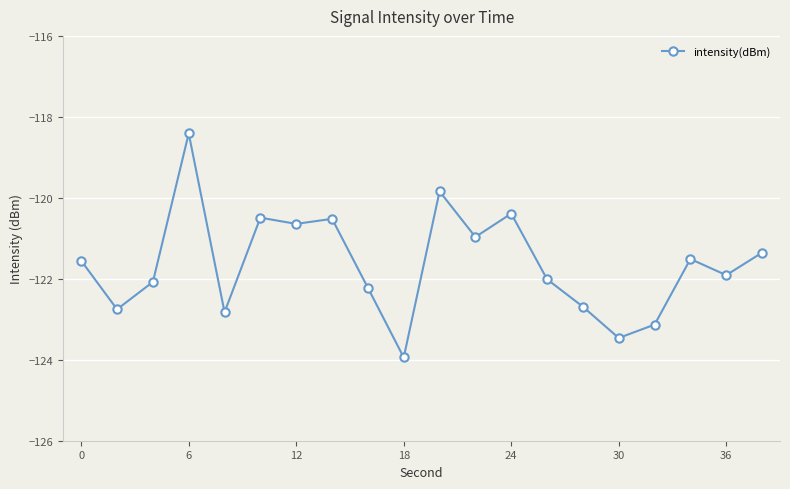

What is the difference between the second highest and minimum values?

4.1